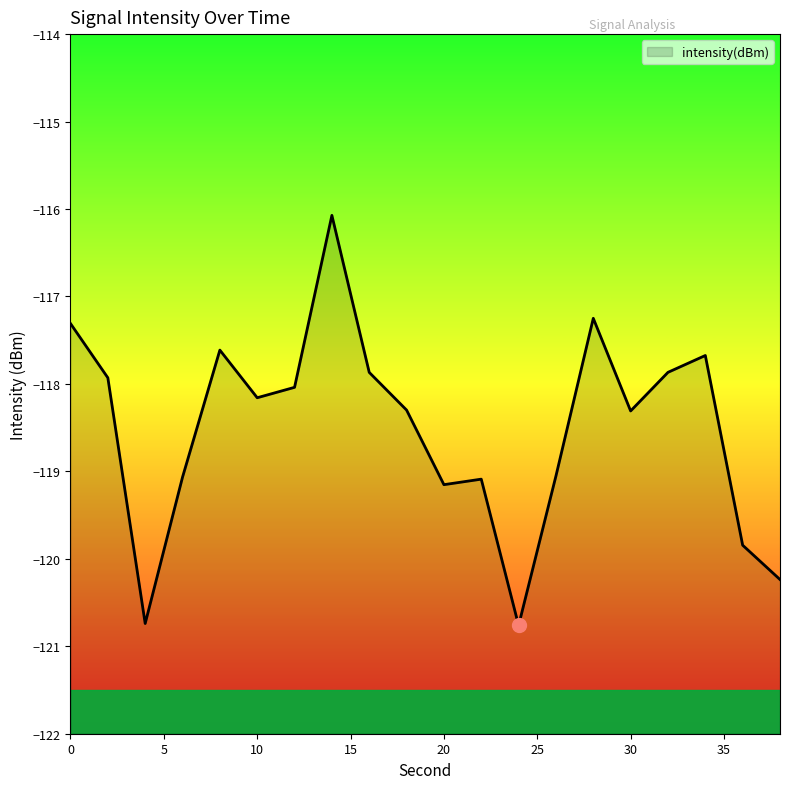

What is the value of the 11th point from the left?

-119.2